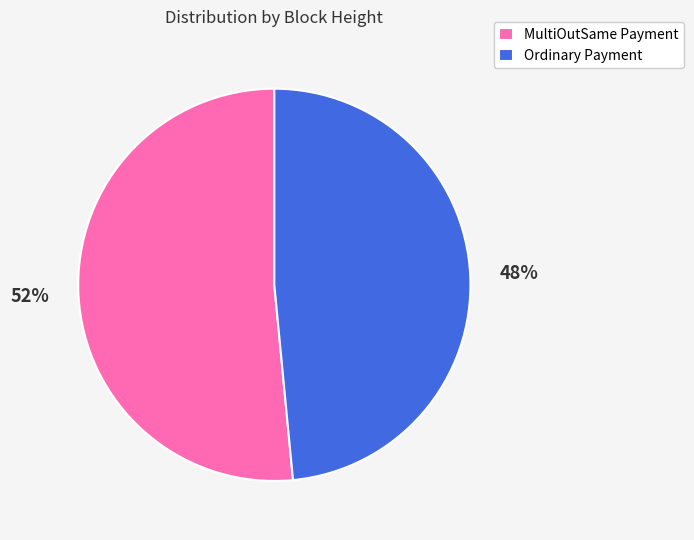

Do MultiOutSame Payment and Ordinary Payment together represent more than half of the pie?

Yes